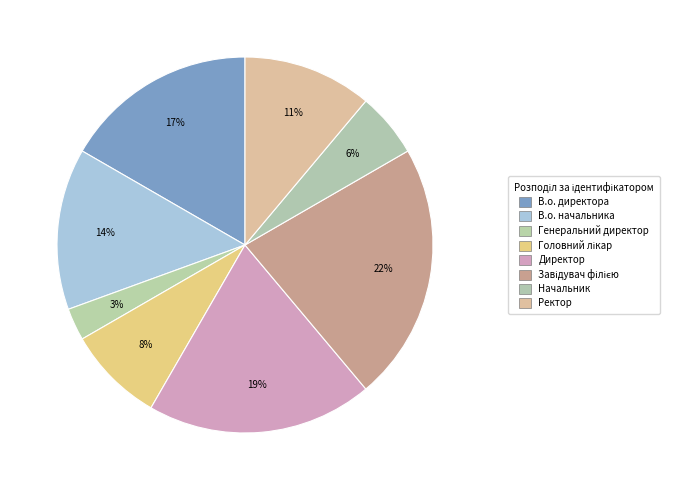

Count the number of slices in the pie.

8